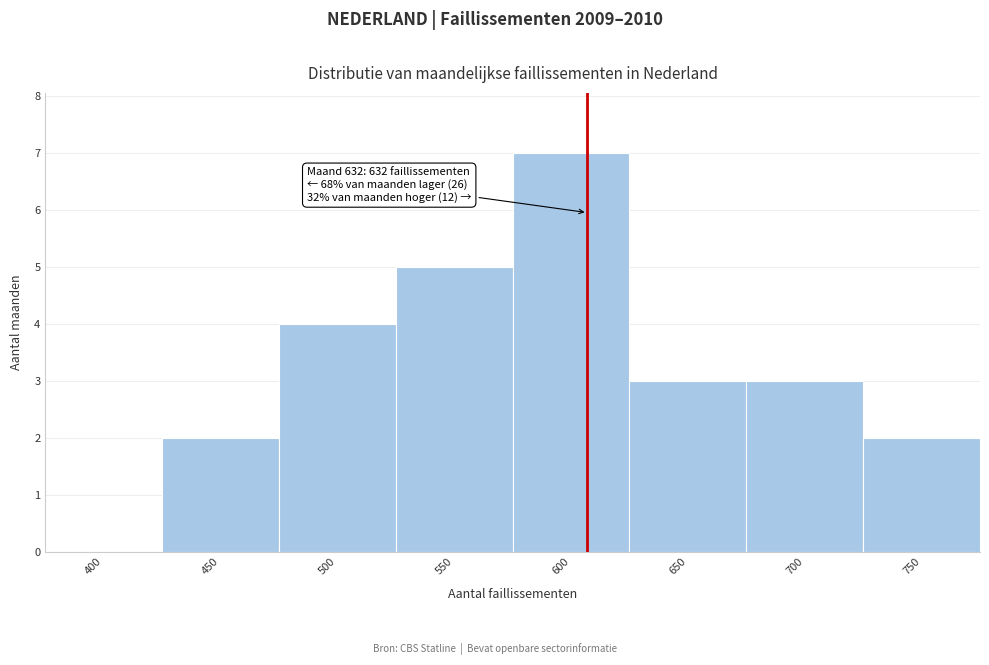

Reading left to right, transcribe all the data shown in this chart.

400=0	450=2	500=4	550=5	600=7	650=3	700=3	750=2